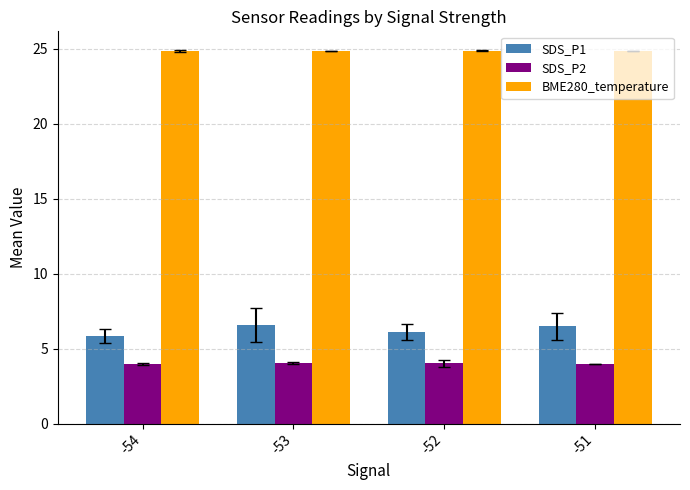

Is the value of BME280_temperature at -53 greater than the value of SDS_P1 at -54?

Yes